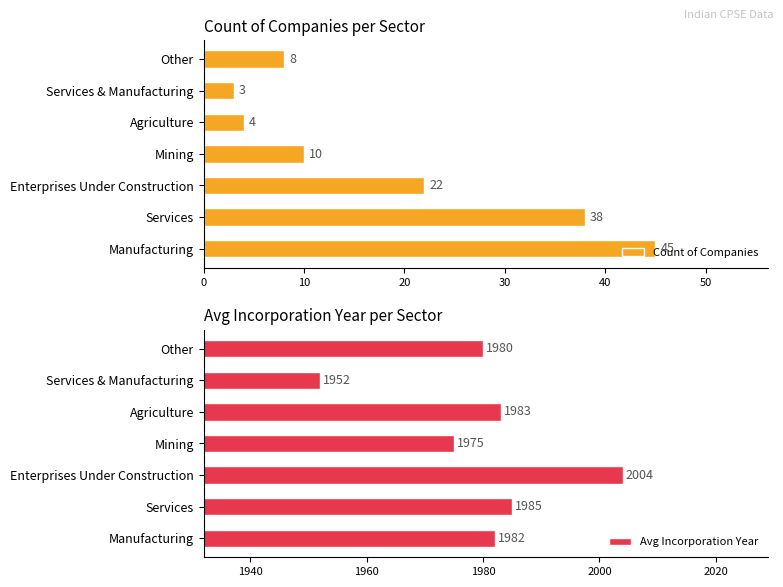

The Count of Companies series shows 17 at Mining. True or false?

False